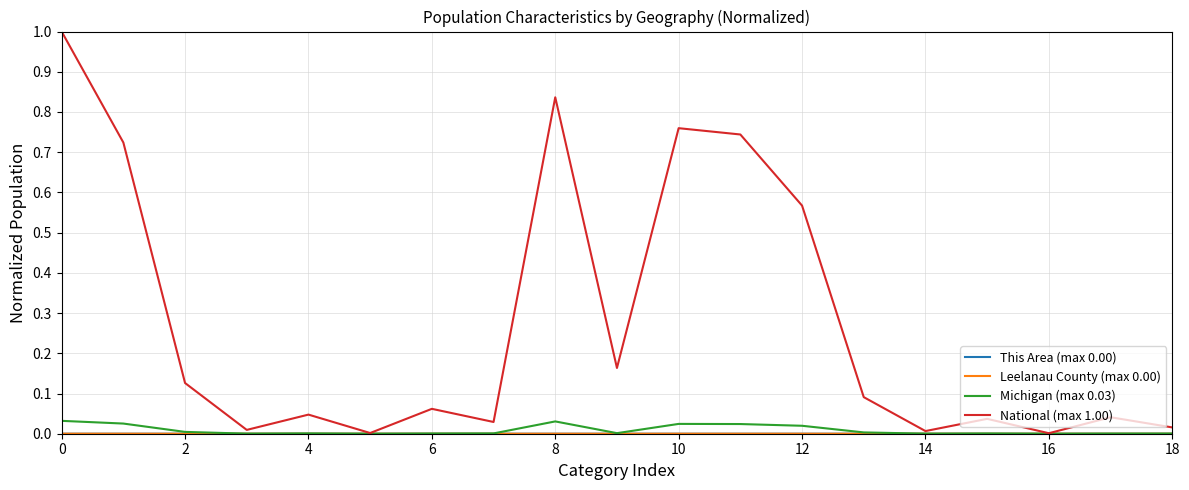

What is the greatest value displayed?

1.0